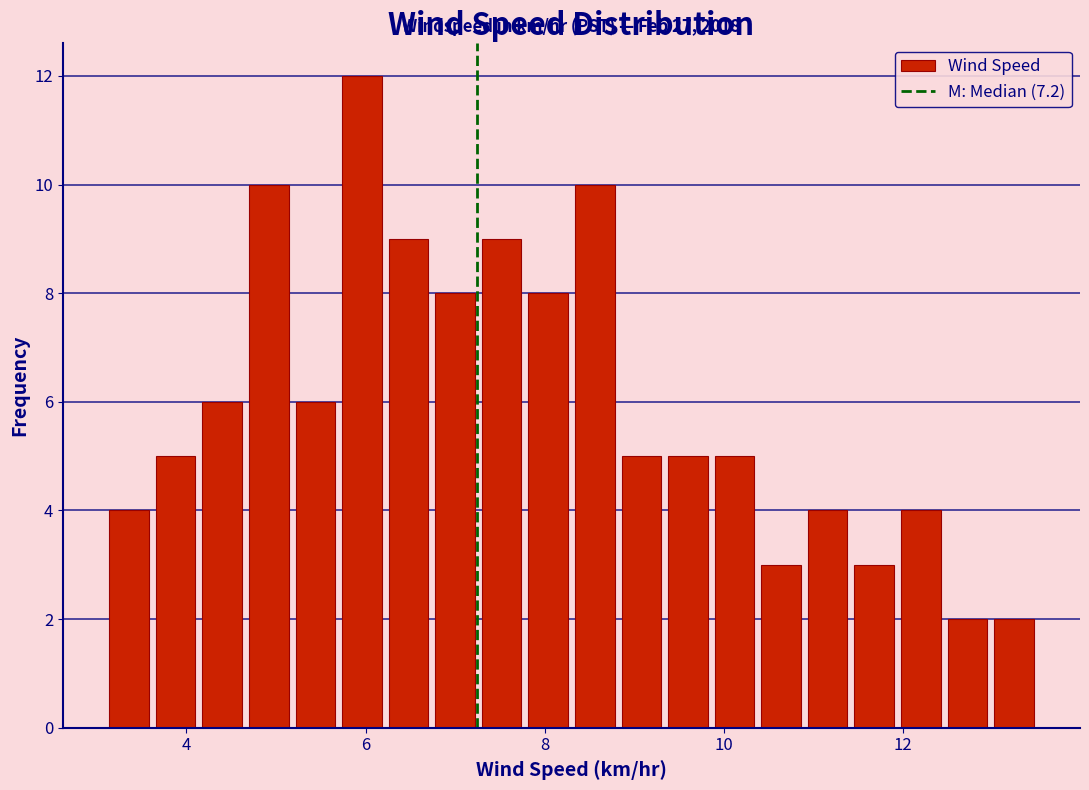

Read against the x-axis, roughly where is the centre of the tallest bar?

6.0